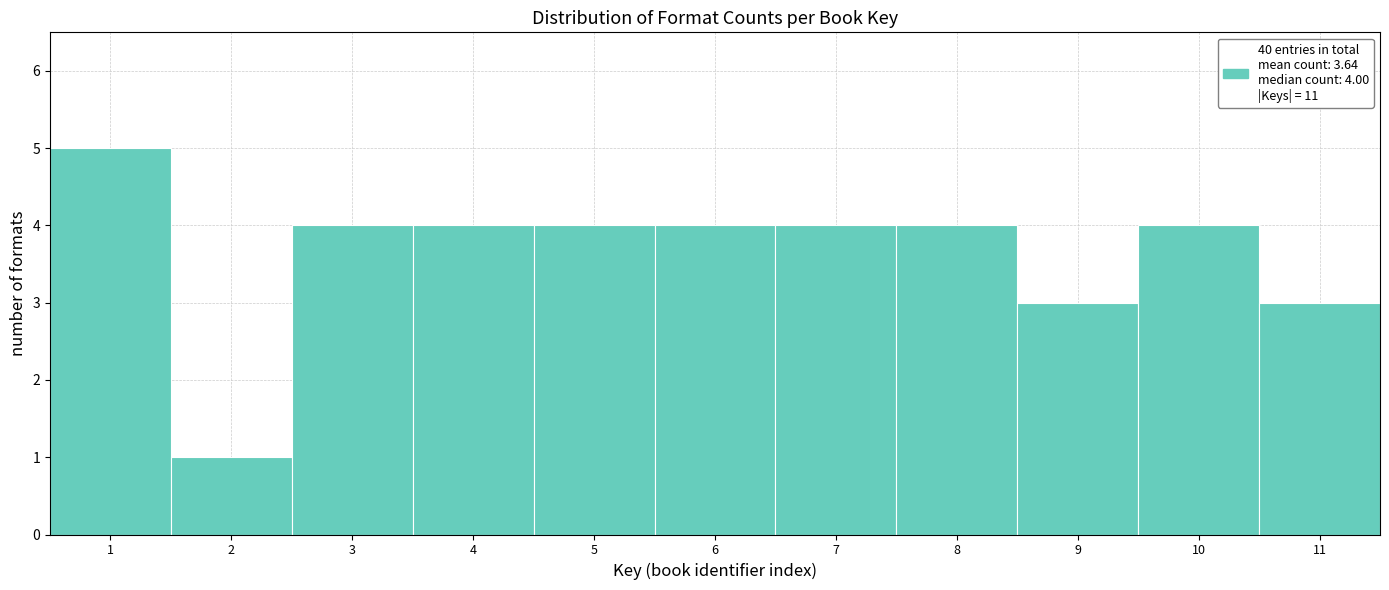

Which range on the x-axis has the tallest bar?

0.5 to 1.5